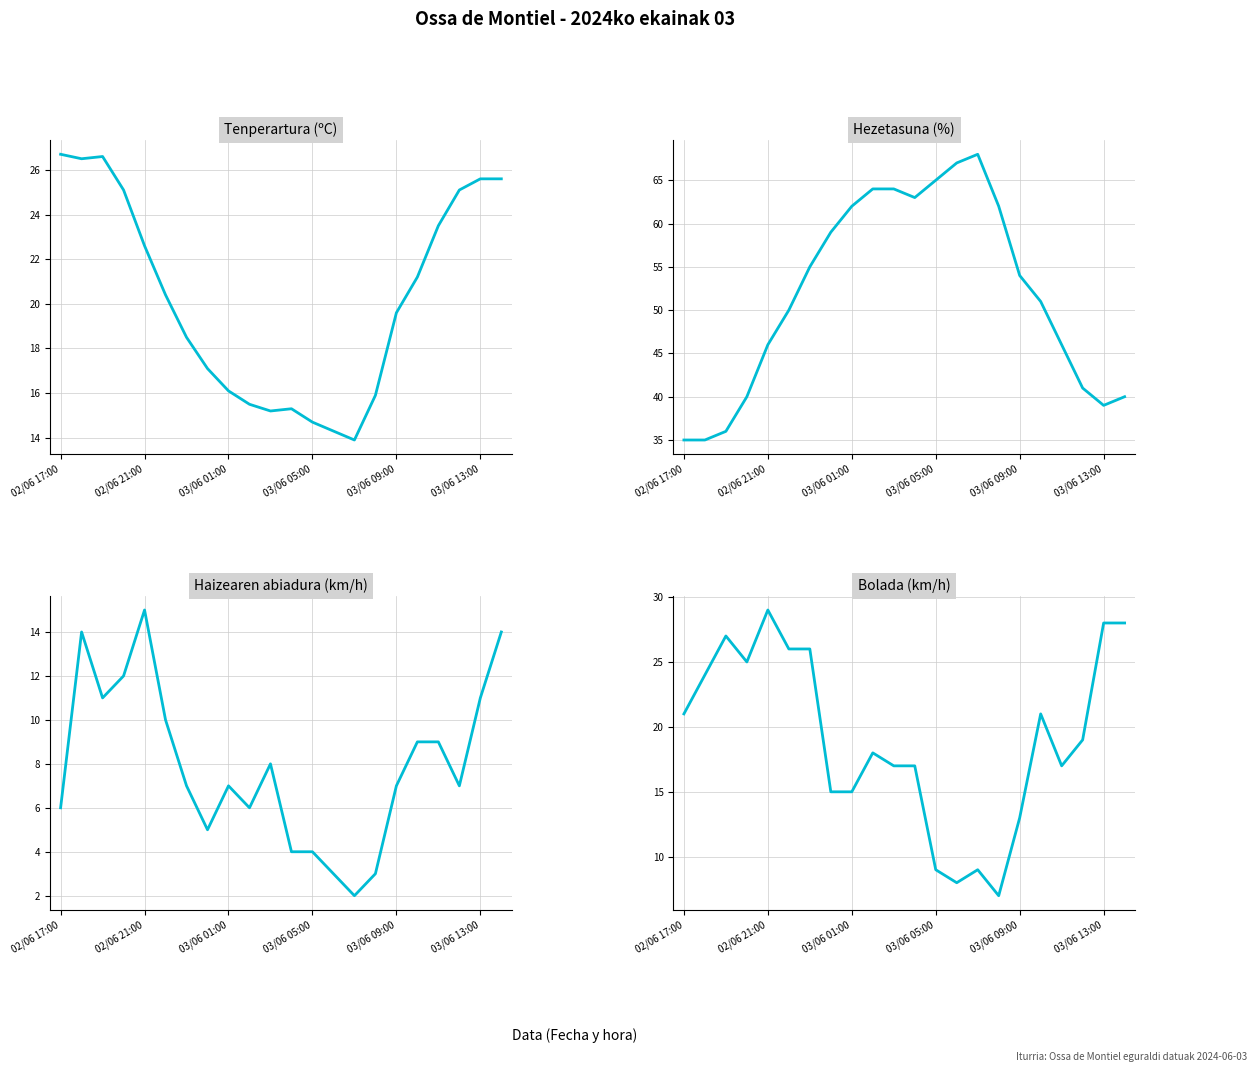

In Hezetasuna (%), how many points are higher than both neighbors (excluding endpoints)?

1